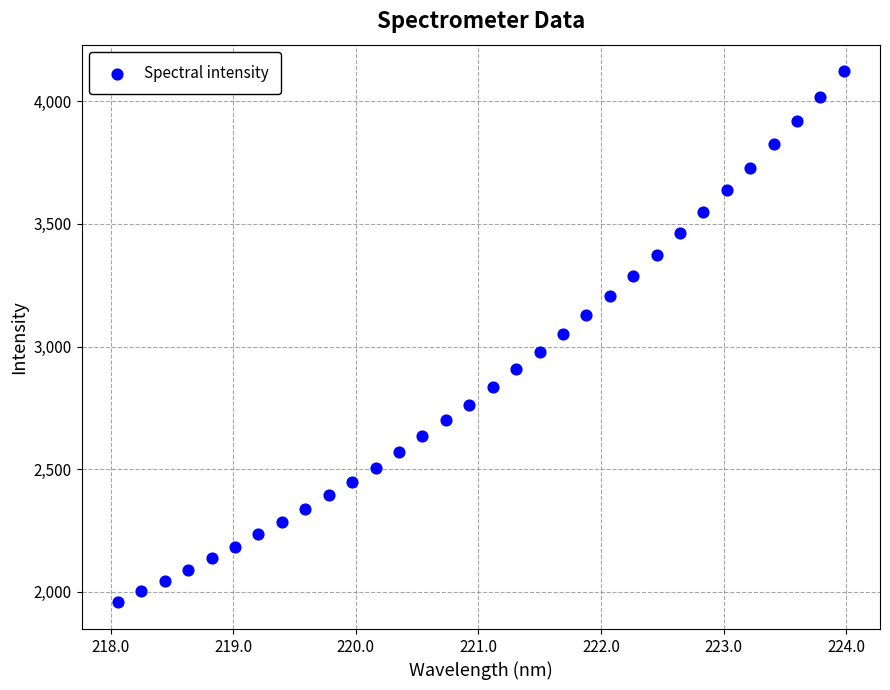

What is the range of X values (max minus min)?

5.9